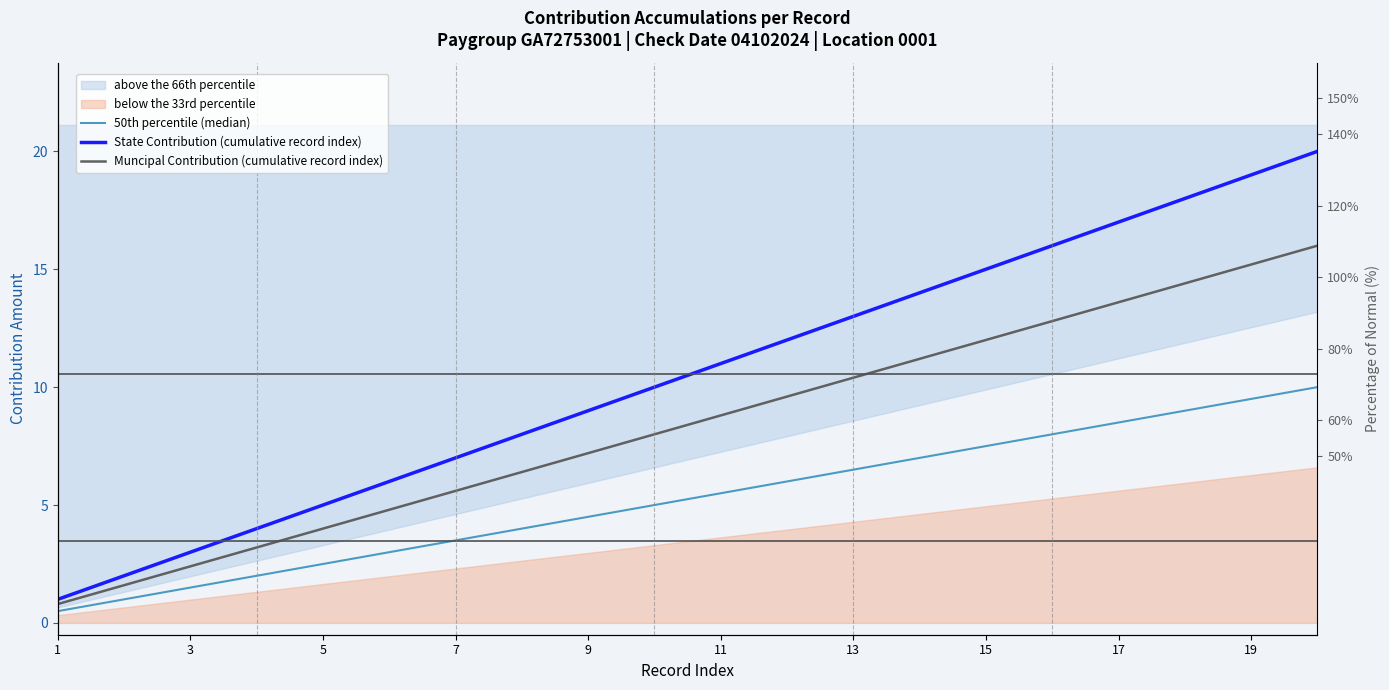

What is the highest value of the State Contribution (cumulative record index) series?

20.0